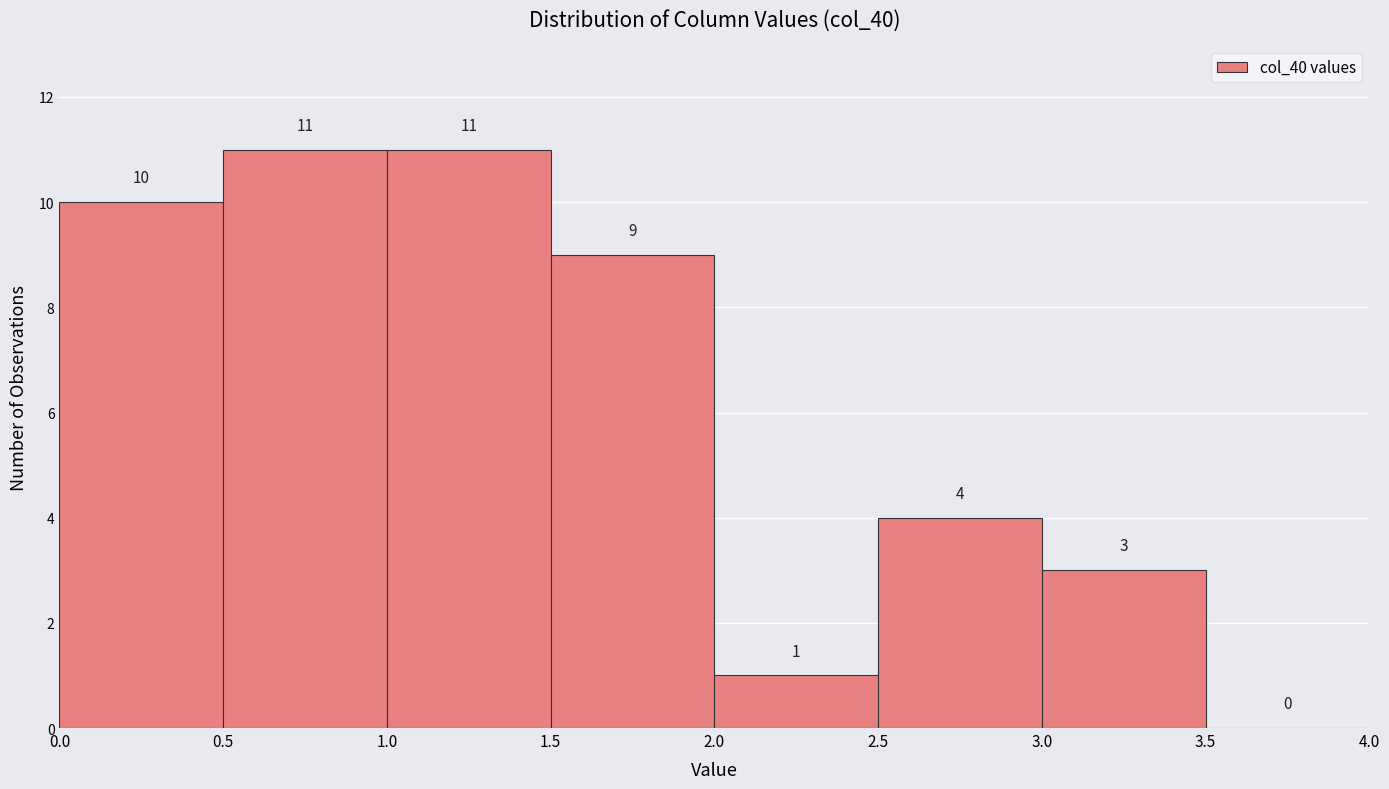

What is the height of the bar covering 1.5 to 2.0 on the x-axis?

9